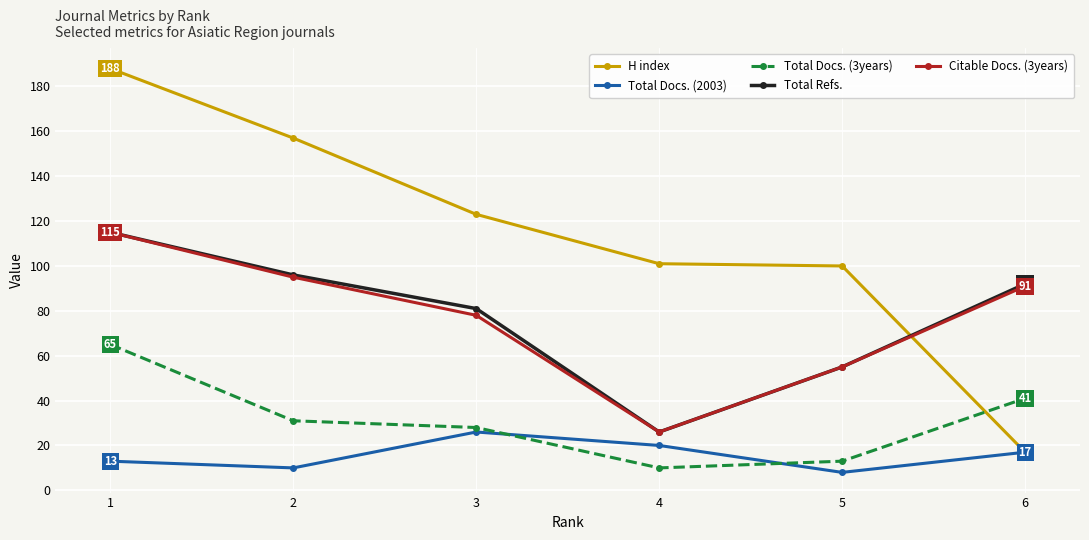

Which series has the largest total across all categories?

H index